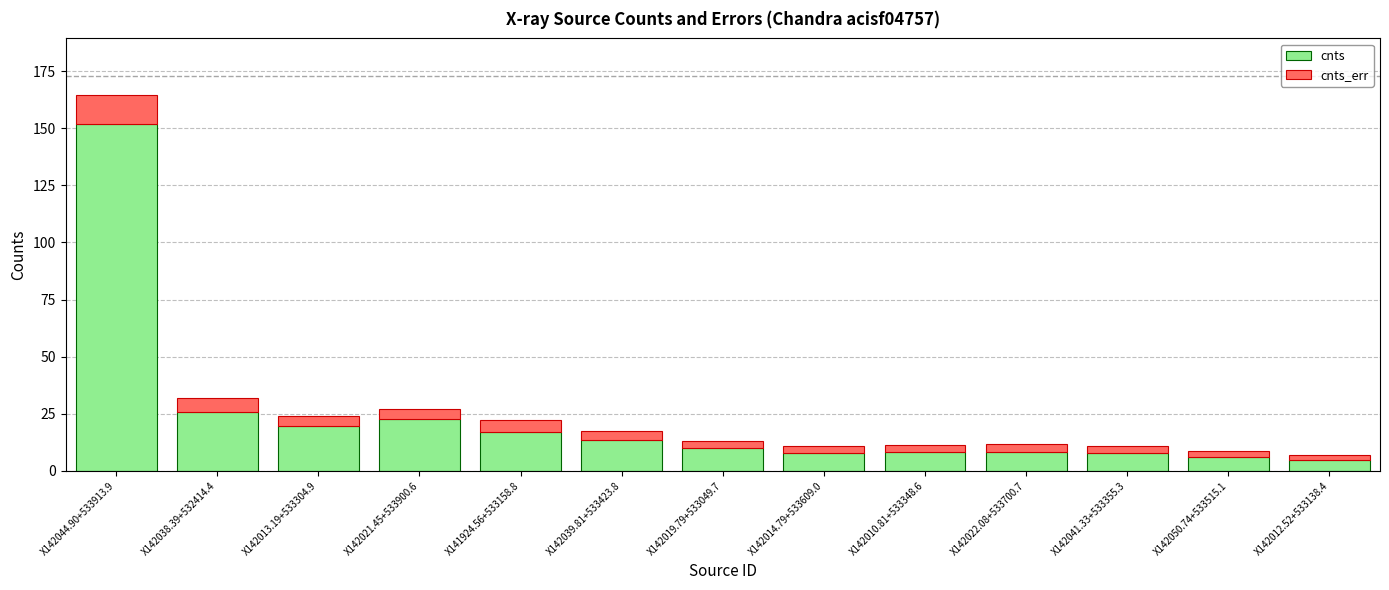

At which label does cnts reach its peak?

X142044.90+533913.9